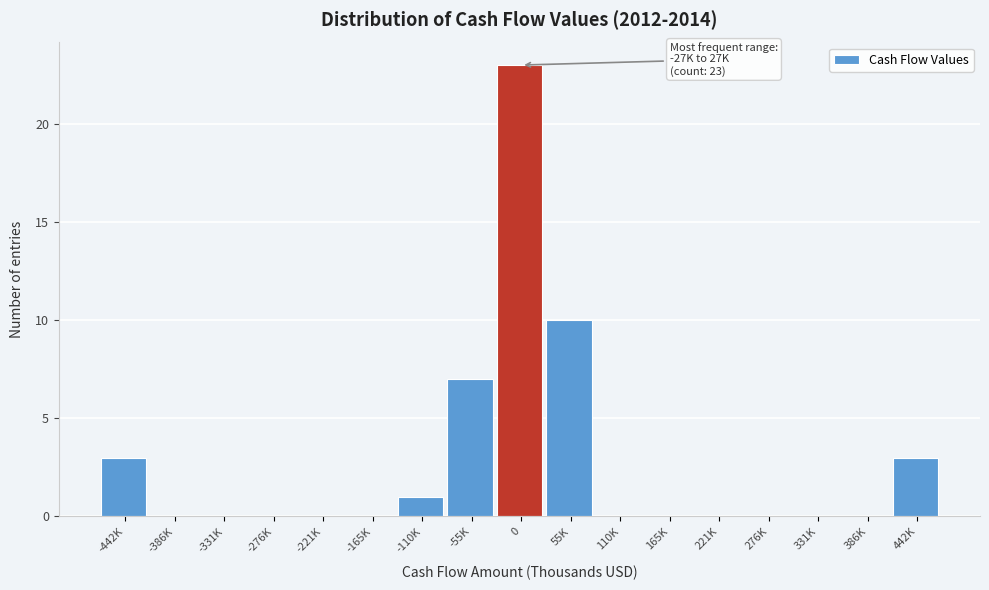

Reading left to right, list all the values displayed in this chart.

-442K=3	-386K=0	-331K=0	-276K=0	-221K=0	-165K=0	-110K=1	-55K=7	0=23	55K=10	110K=0	165K=0	221K=0	276K=0	331K=0	386K=0	442K=3